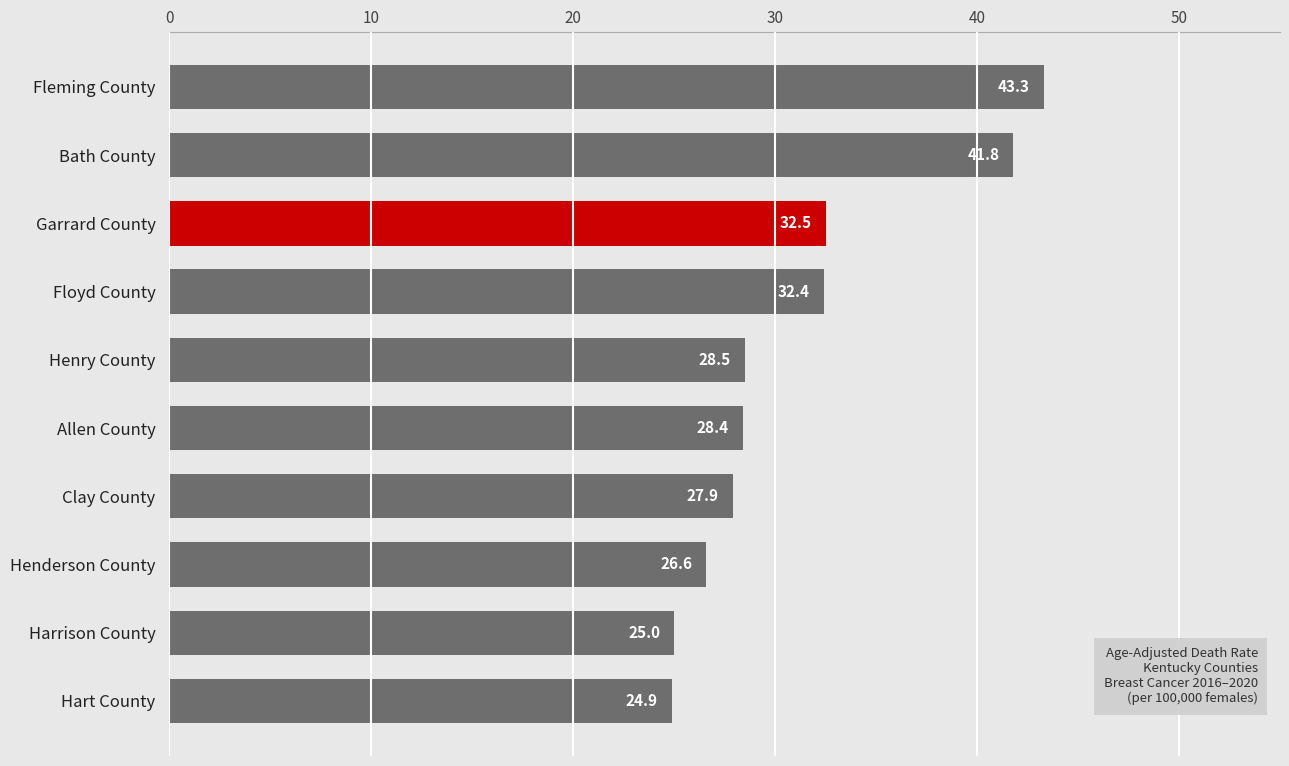

What is the change in value from Henry County to Hart County?

-3.6